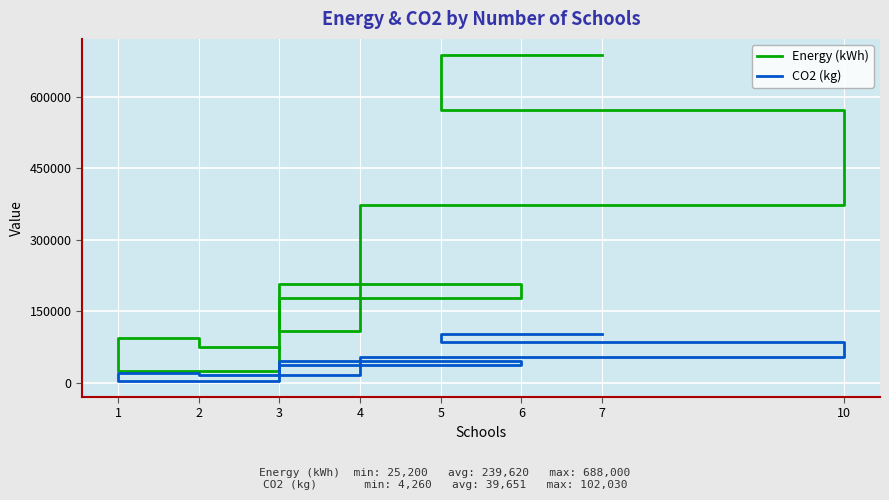

Which series has the largest total across all categories?

Energy (kWh)